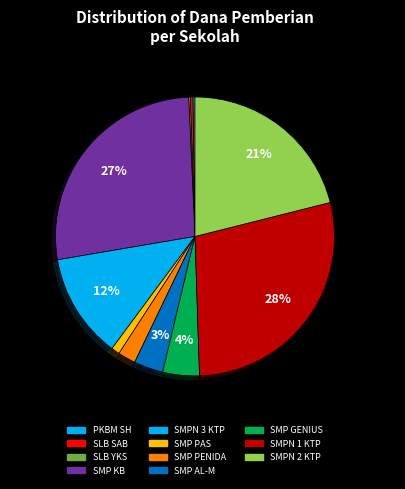

Count the number of slices in the pie.

11